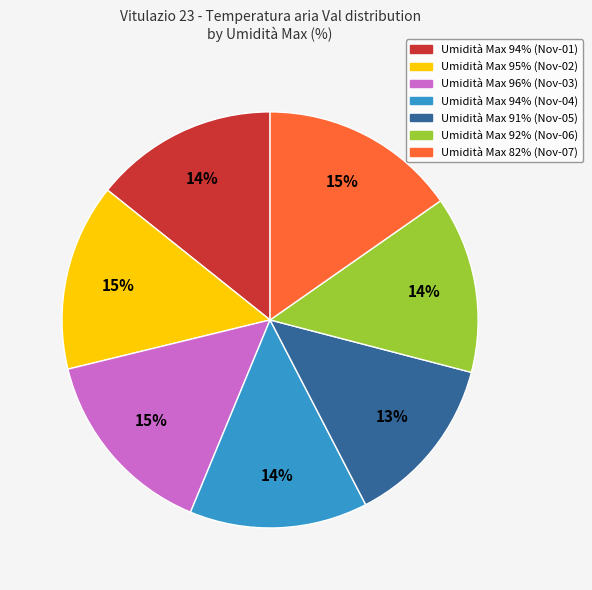

Combined, do Umidità Max 96% (Nov-03) and Umidità Max 91% (Nov-05) account for over 50%?

No